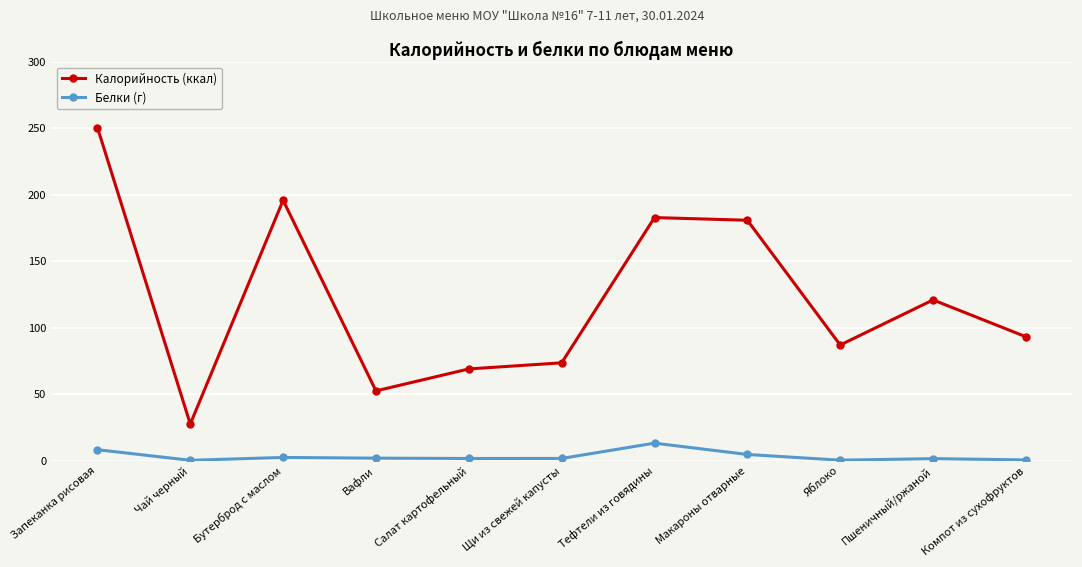

Which series changed the most between Щи из свежей капусты and Пшеничный/ржаной?

Калорийность (ккал)